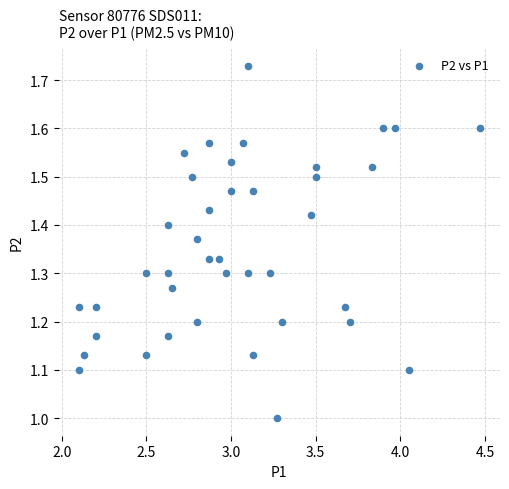

What is the range of X values (max minus min)?

2.4